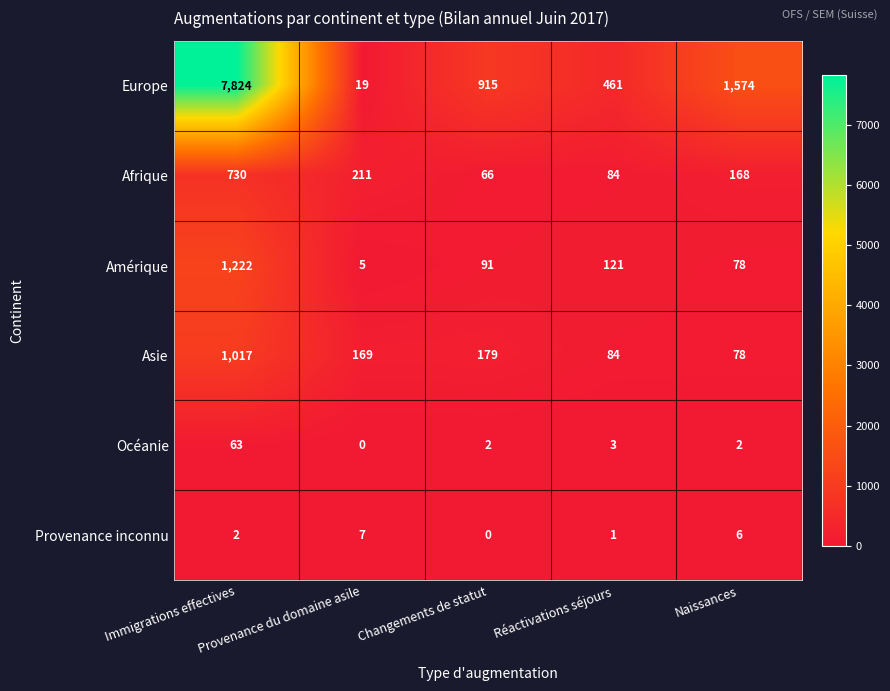

What is the difference between the Asie values at Provenance du domaine asile and Changements de statut?

10